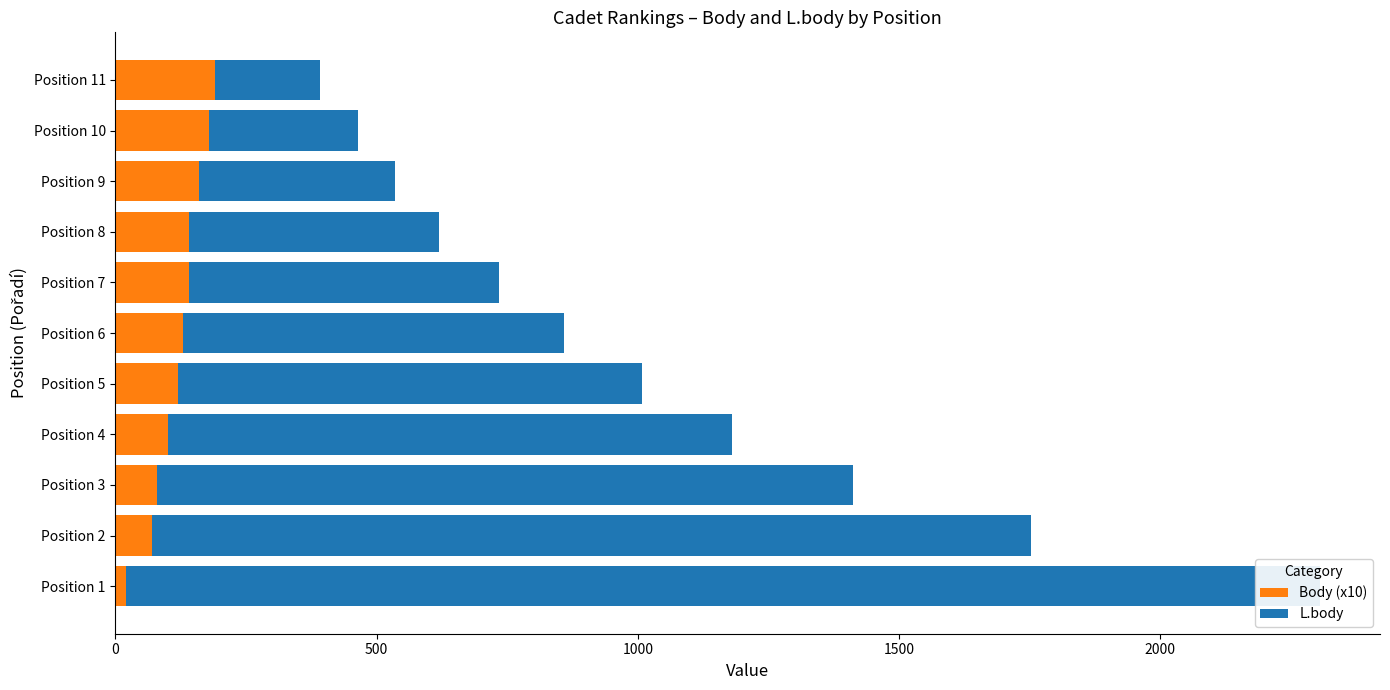

At how many categories does at least one series exceed 757?

5